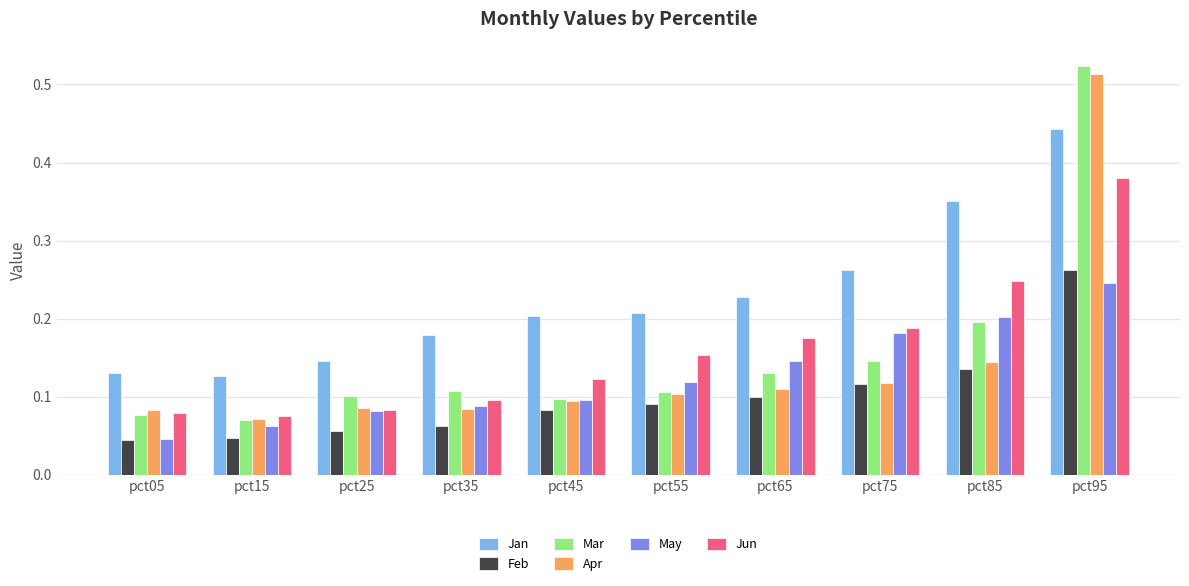

At which label does Jun reach its peak?

pct95